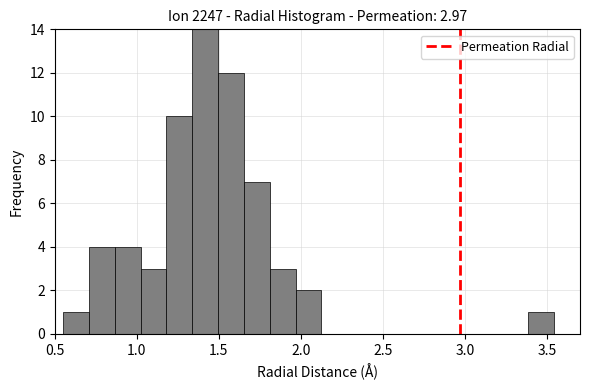

Read against the x-axis, roughly where is the centre of the tallest bar?

1.40